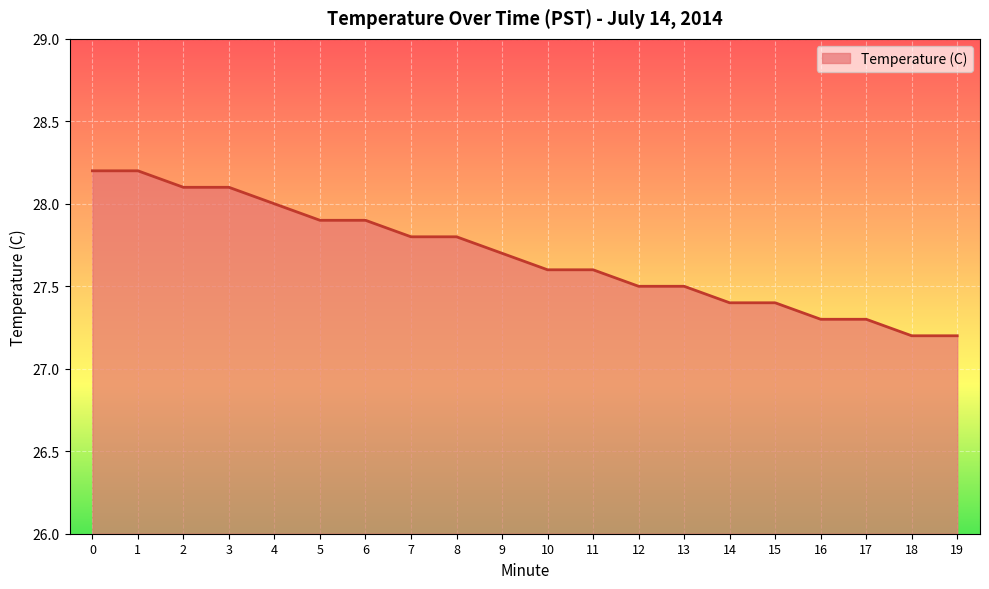

What is the change in value from 15 to 18?

-0.2